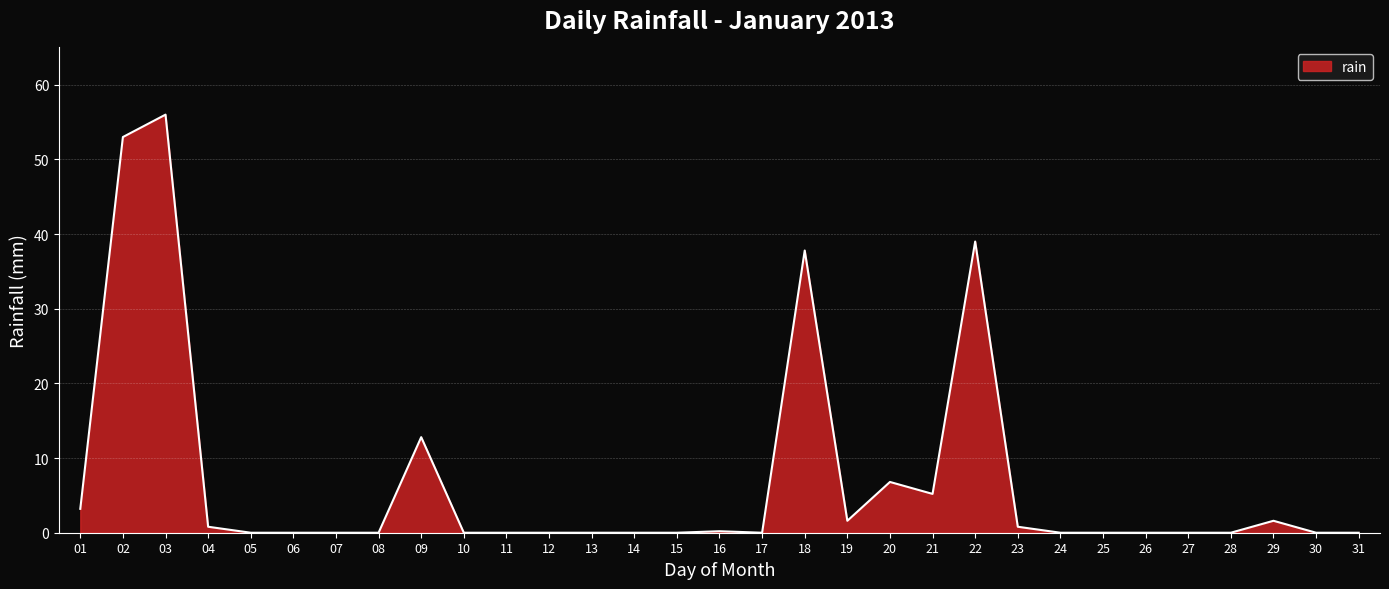

At which category does the data reach its first local peak?

03